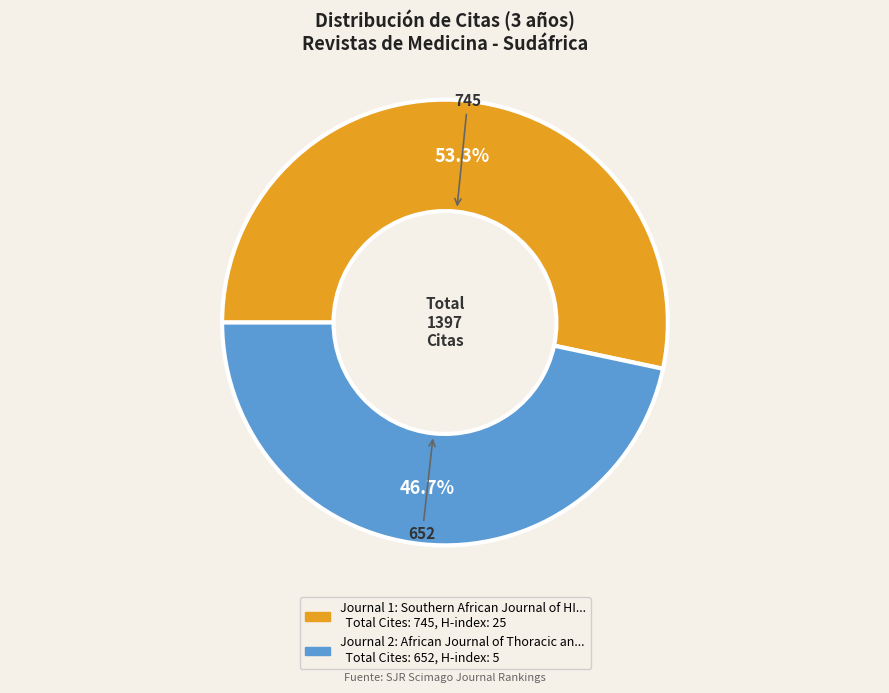

Is there any slice that represents more than half of the pie?

Yes